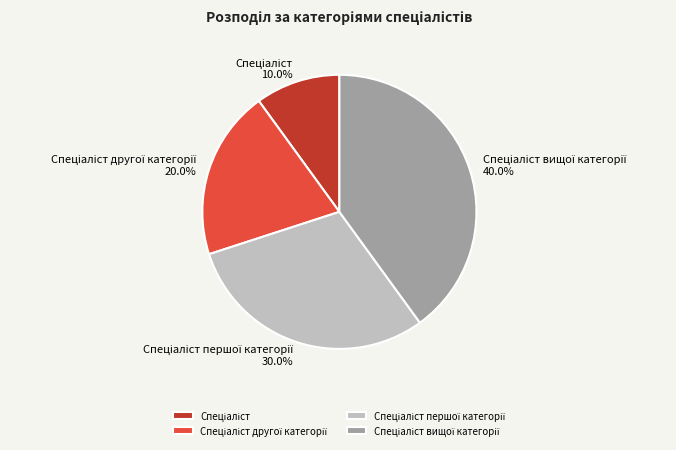

Is there any slice that represents more than half of the pie?

No